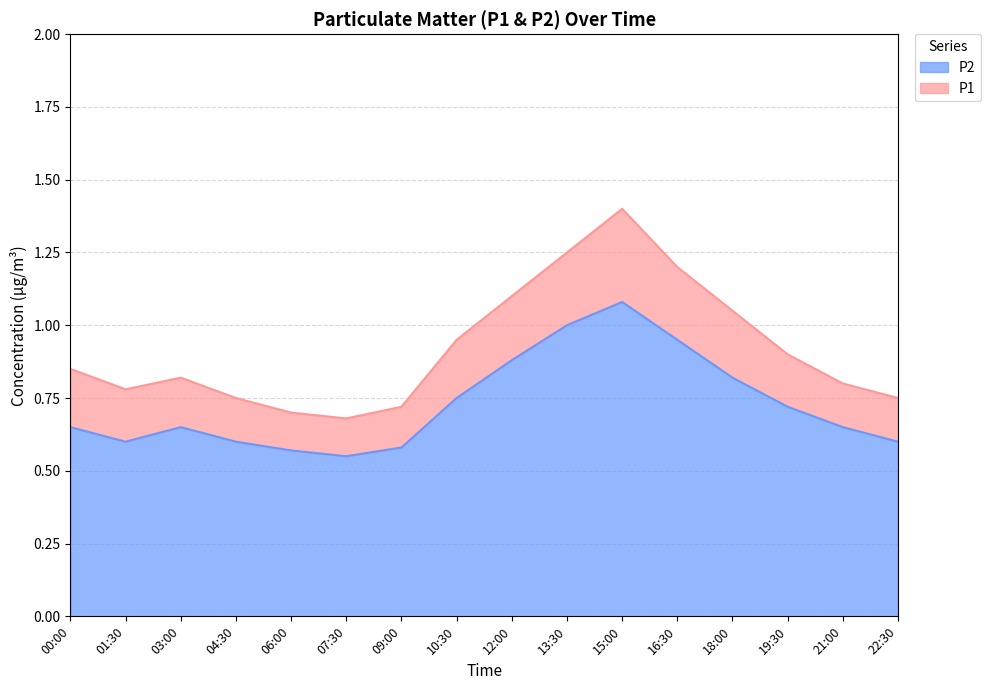

Reading right to left, extract all data points from this chart.

P1: 22:30=0.8	21:00=0.8	19:30=0.9	18:00=1.1	16:30=1.2	15:00=1.4	13:30=1.2	12:00=1.1	10:30=0.9	09:00=0.7	07:30=0.7	06:00=0.7	04:30=0.8	03:00=0.8	01:30=0.8	00:00=0.8
P2: 22:30=0.6	21:00=0.7	19:30=0.7	18:00=0.8	16:30=0.9	15:00=1.1	13:30=1.0	12:00=0.9	10:30=0.8	09:00=0.6	07:30=0.6	06:00=0.6	04:30=0.6	03:00=0.7	01:30=0.6	00:00=0.7